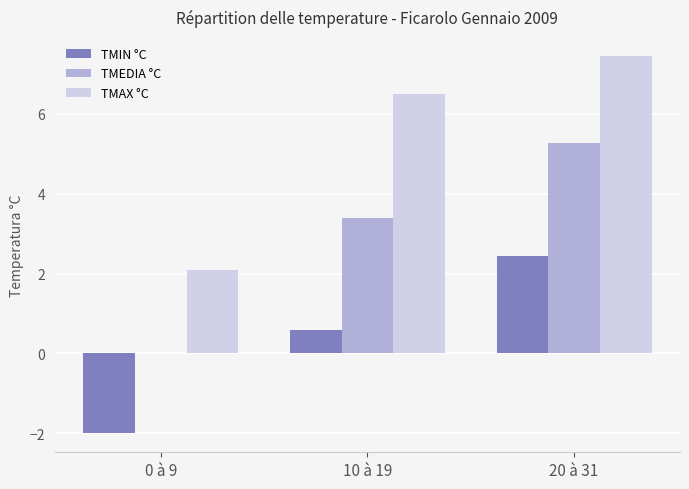

What is the highest value of the TMEDIA °C series?

5.3